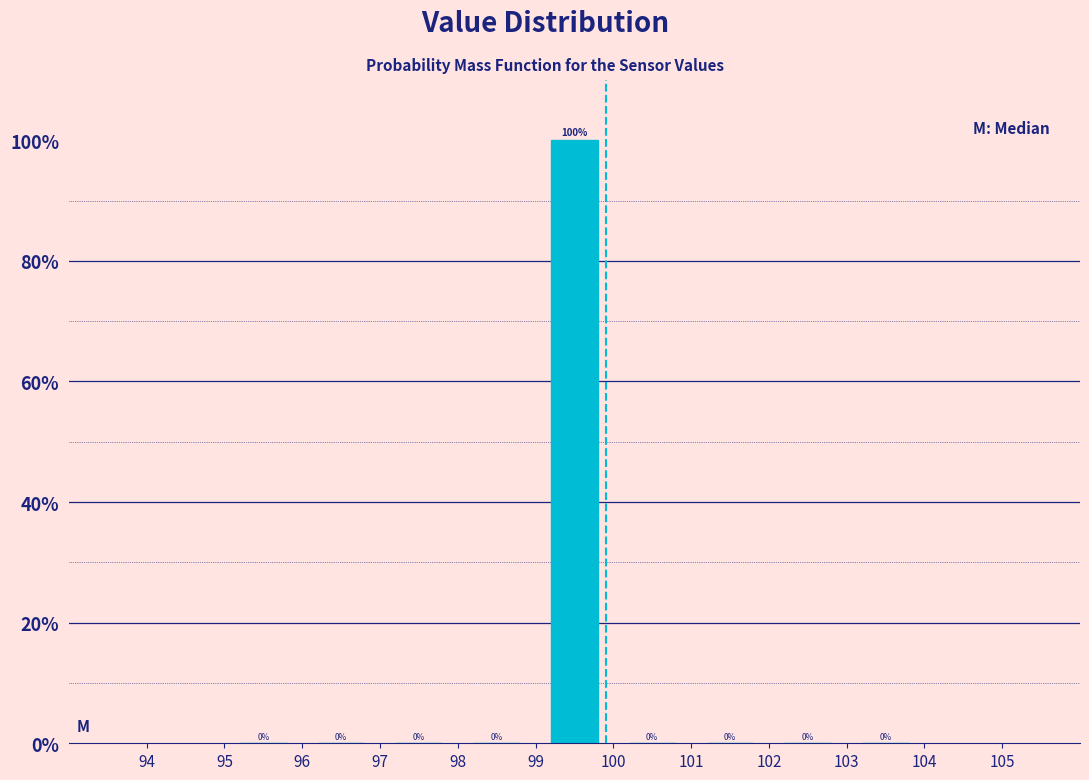

Reading left to right, transcribe this chart: for each bar, give the range it covers on the x-axis and its height.

95 to 96: 0
96 to 97: 0
97 to 98: 0
98 to 99: 0
99 to 100: 100
100 to 101: 0
101 to 102: 0
102 to 103: 0
103 to 104: 0